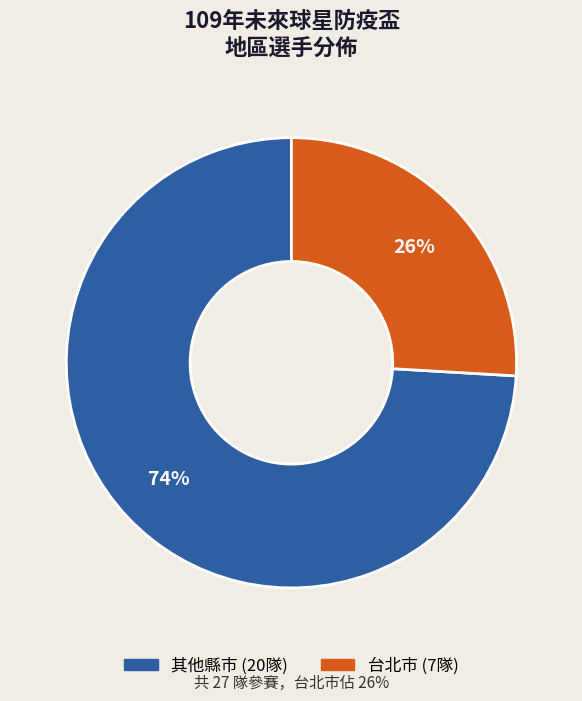

To the nearest percent, what is the difference between the largest and smallest slice percentages?

48%